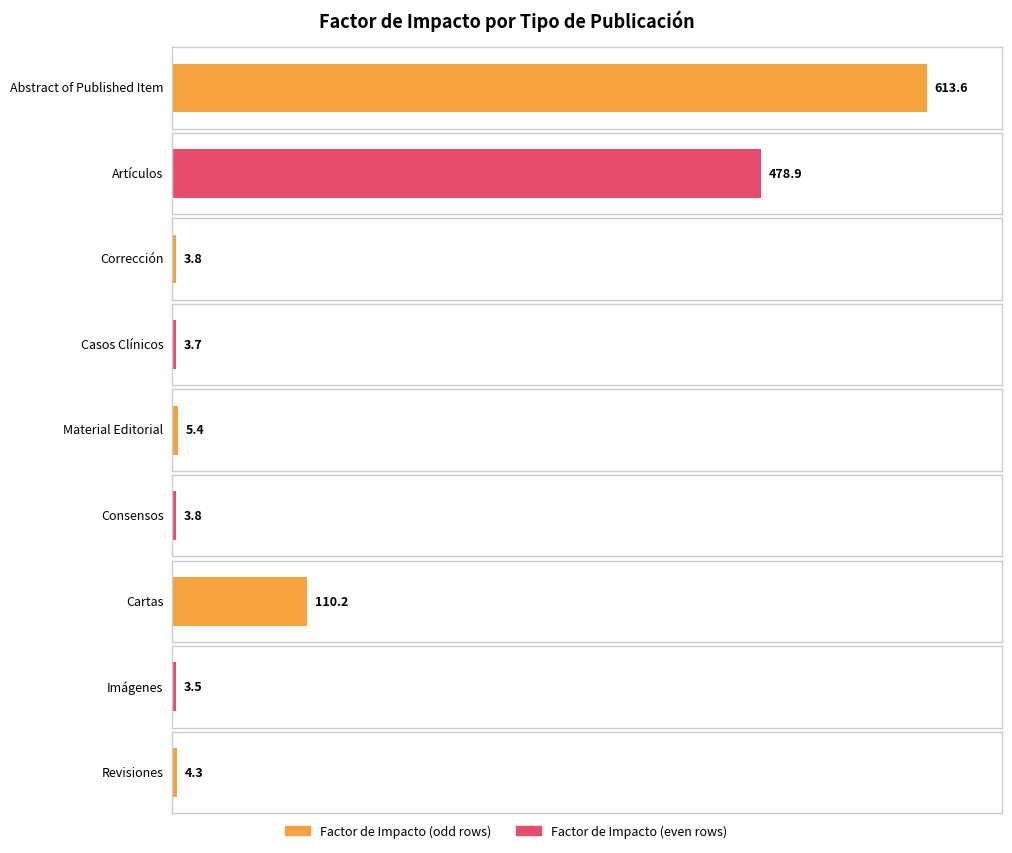

Reading left to right, extract all data points from this chart.

Abstract of Published Item=613.6	Artículos=478.9	Corrección=3.8	Casos Clínicos=3.7	Material Editorial=5.4	Consensos=3.8	Cartas=110.2	Imágenes=3.5	Revisiones=4.3